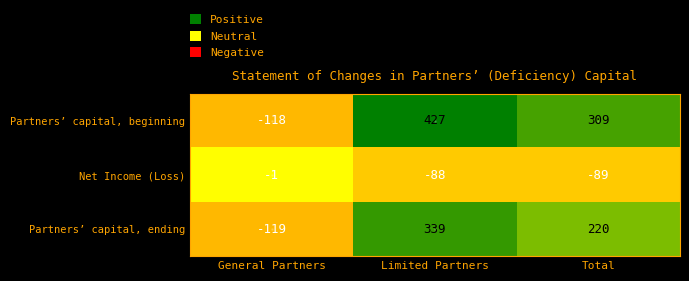

What is the smallest value displayed?

-119